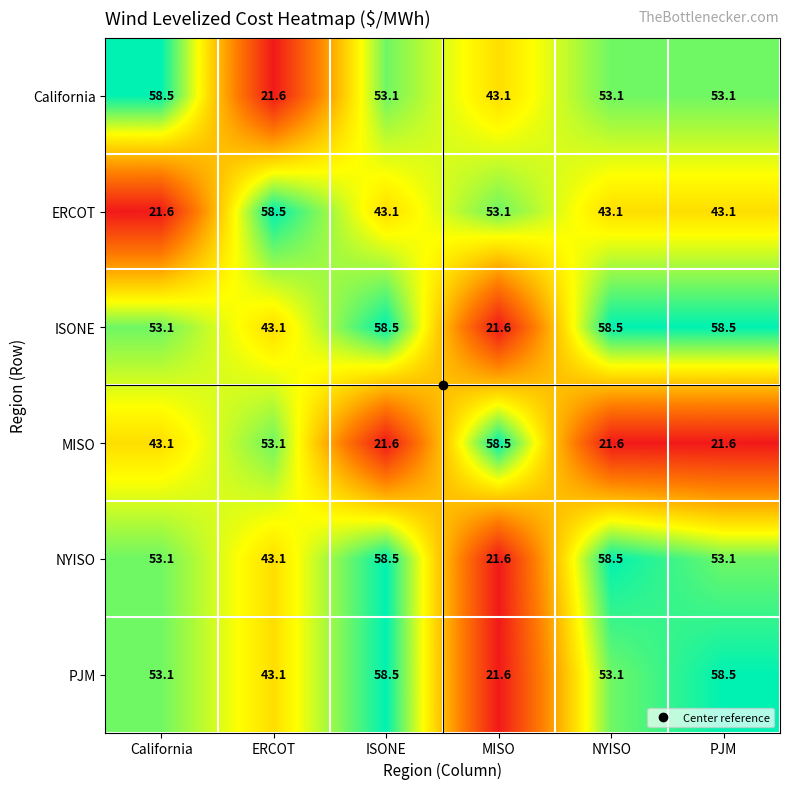

The value of California at NYISO is 33.2. True or false?

False